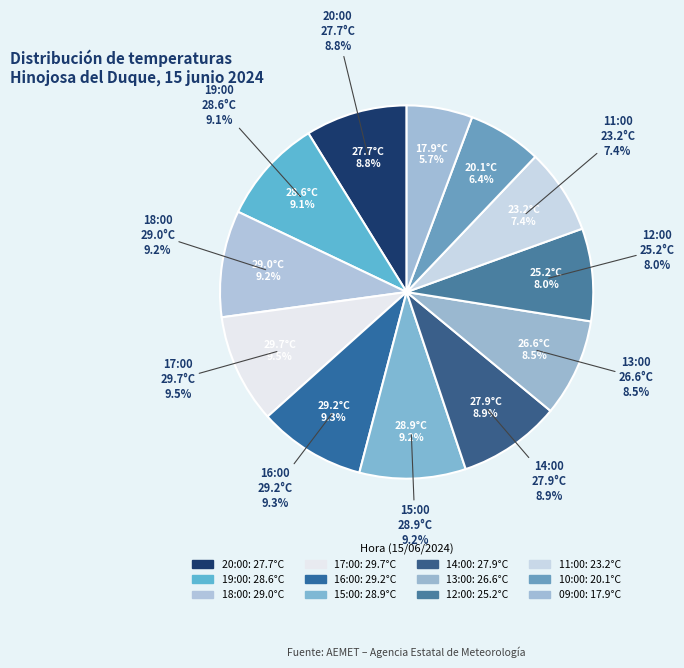

To the nearest percent, what is the average slice percentage?

8%